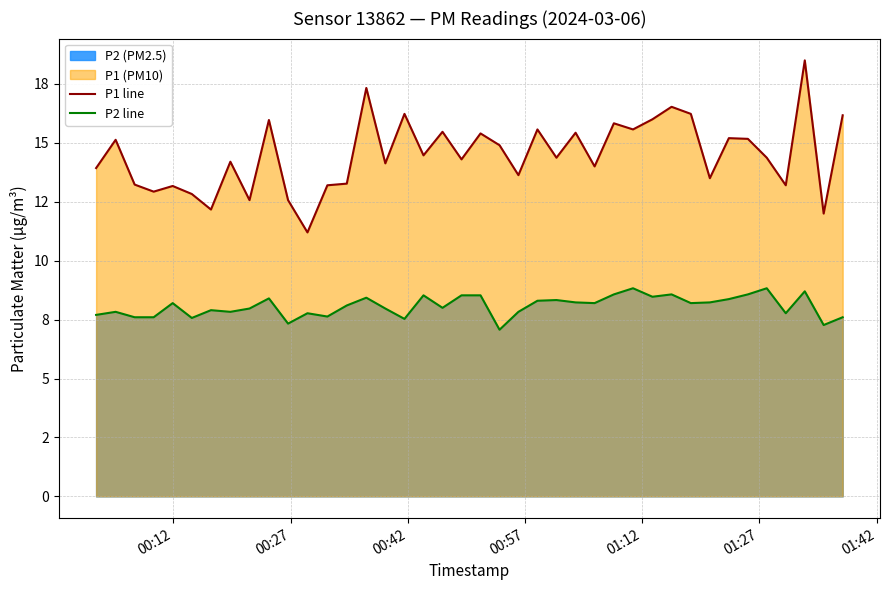

Does the chart display data point markers on the line(s)?

No